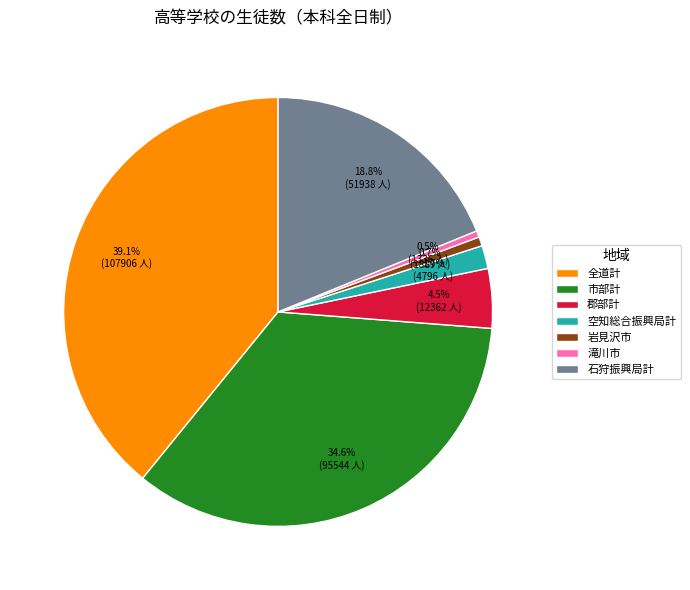

What percentage do 郡部計 and 岩見沢市 together represent?

5.2%